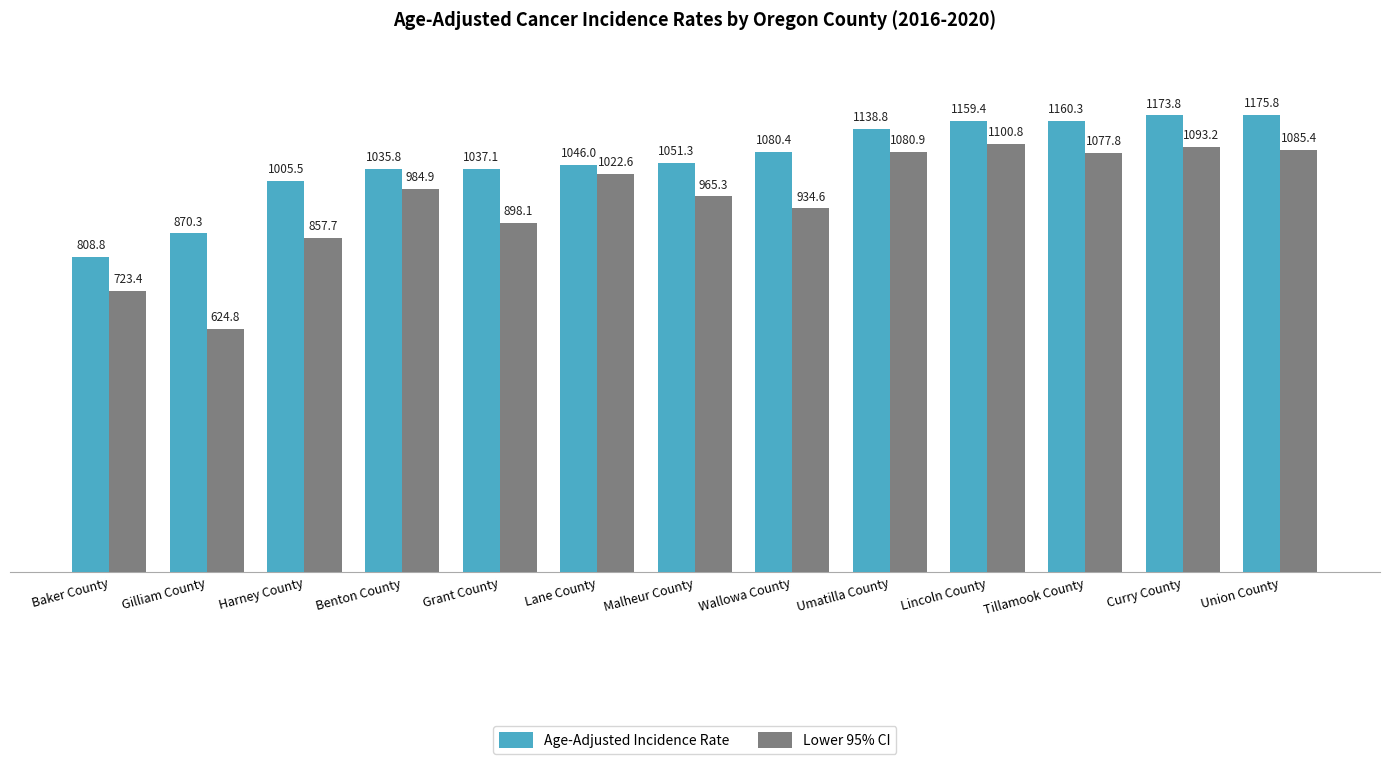

What is the value of the Age-Adjusted Incidence Rate bar at the 1st from the left?

808.8